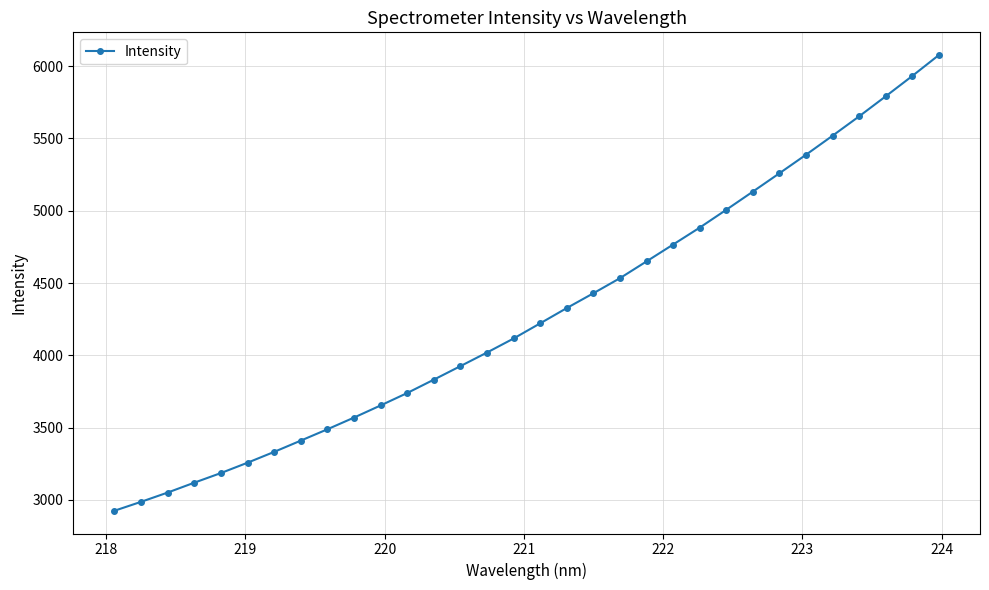

What is the value of the 9th point from the left?

3488.5